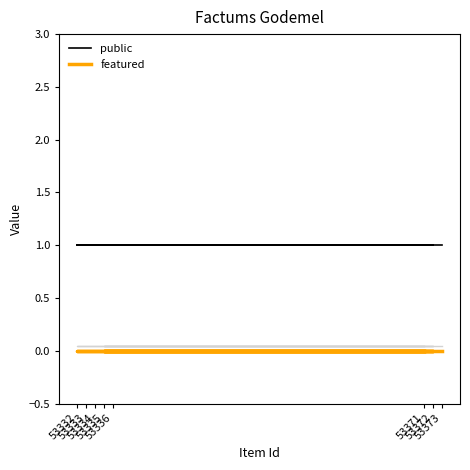

At which category is the sum across all series the highest?

53373